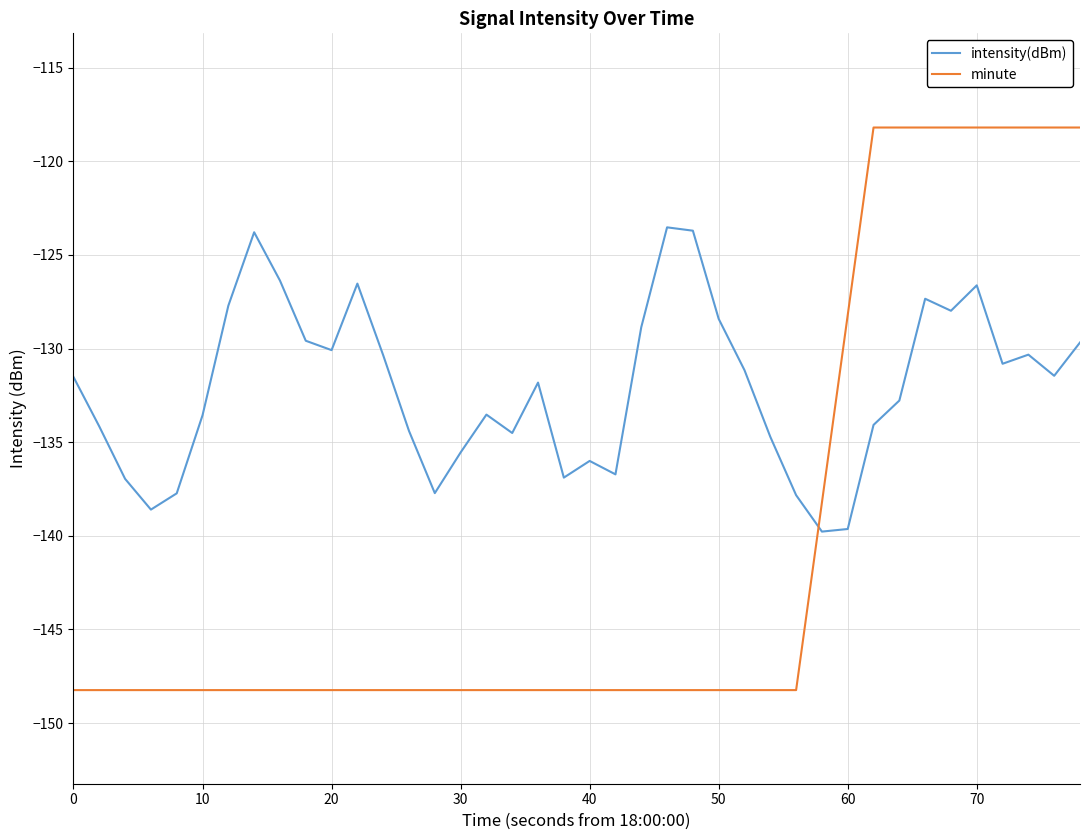

Which series has the largest total across all categories?

intensity(dBm)